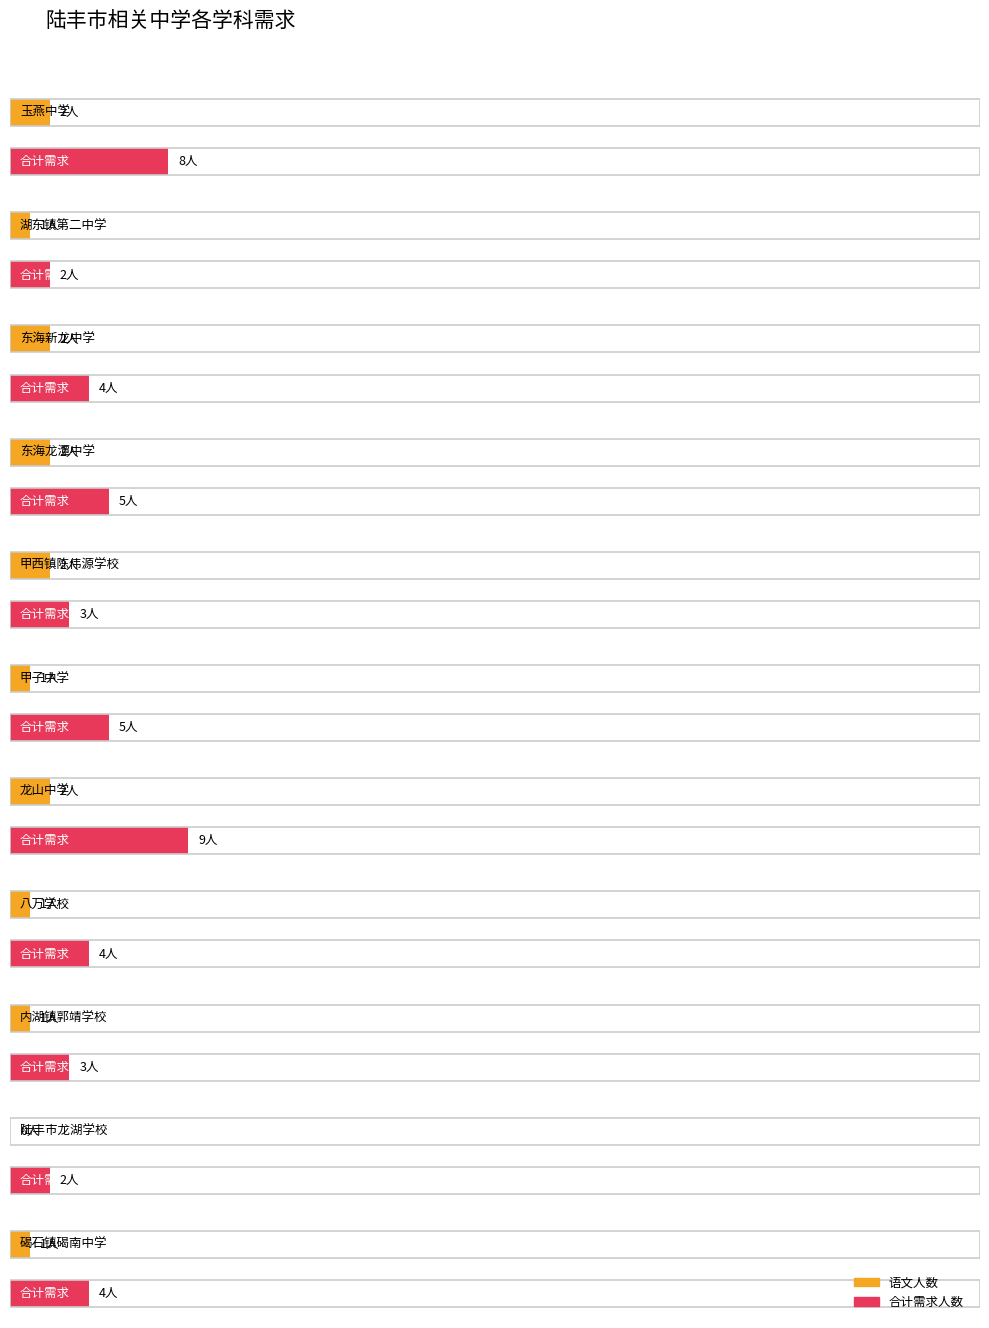

The value of 合计 at 陆丰市龙湖学校 is 1. True or false?

False